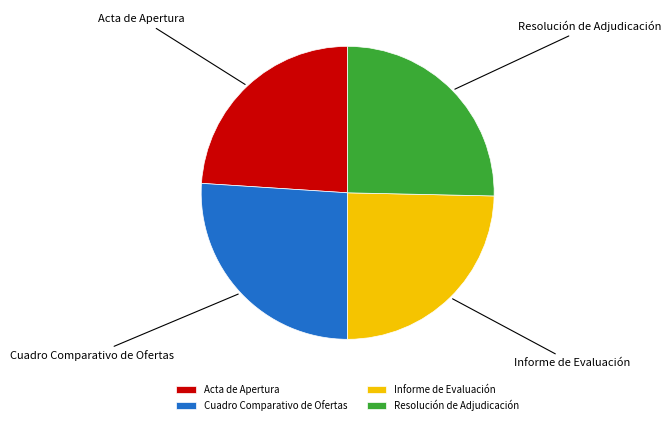

Does Acta de Apertura account for over 50% of the chart?

No